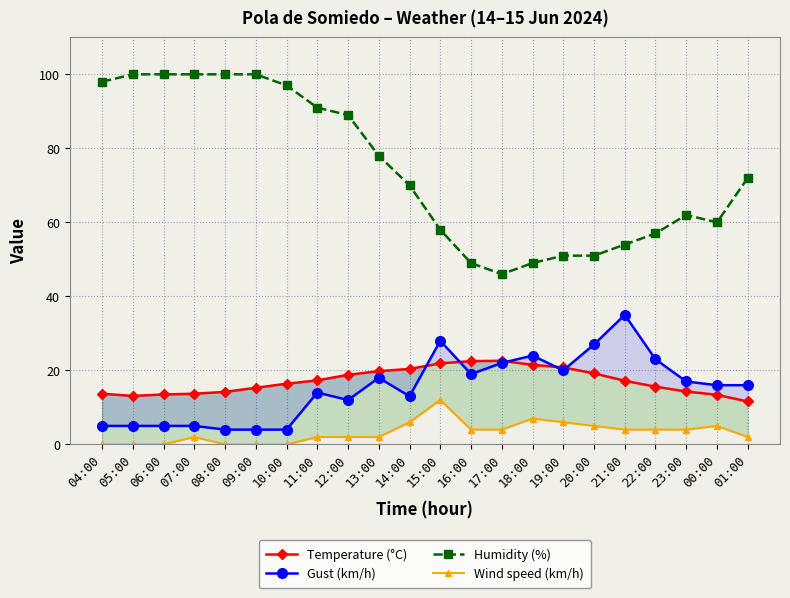

Where is Wind speed (km/h) nearest to the value 6?

14:00